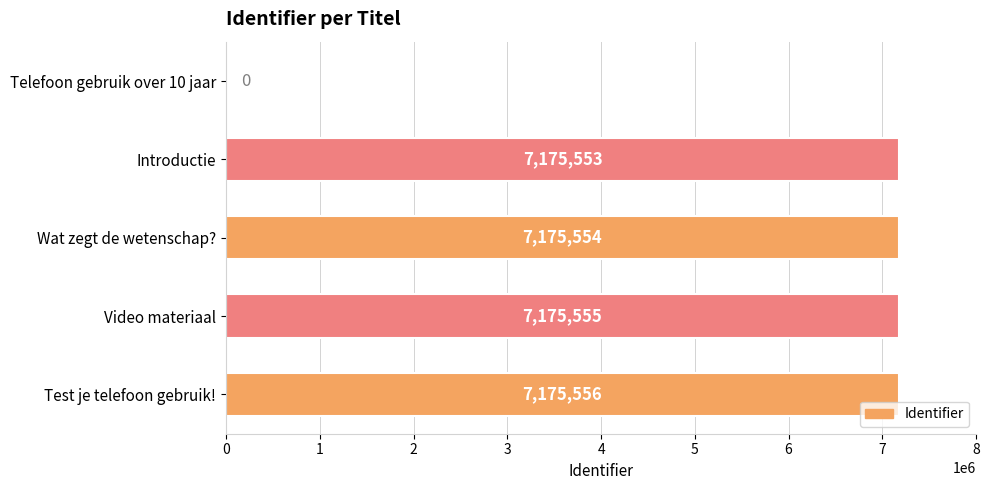

Is it true that the value at Introductie is 11423185?

False